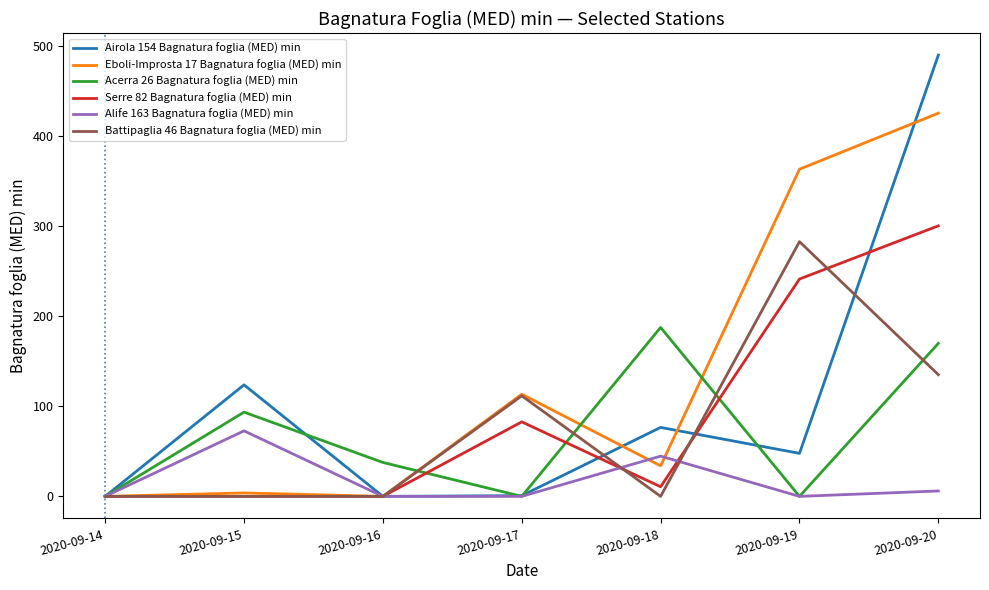

At which category does the chart reach its peak across all series?

2020-09-20